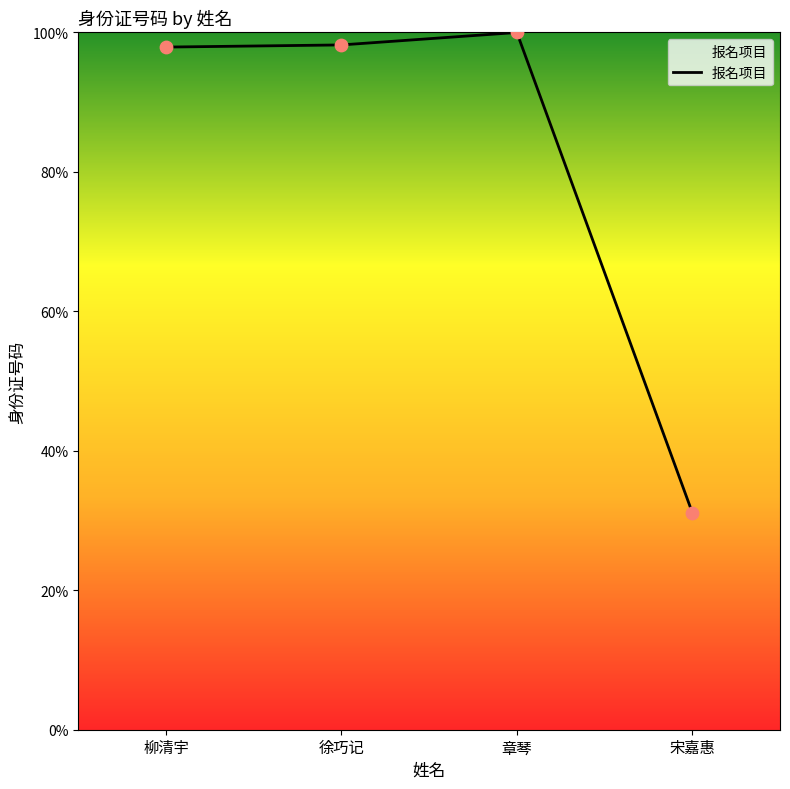

Between 章琴 and 徐巧记, which is larger?

章琴